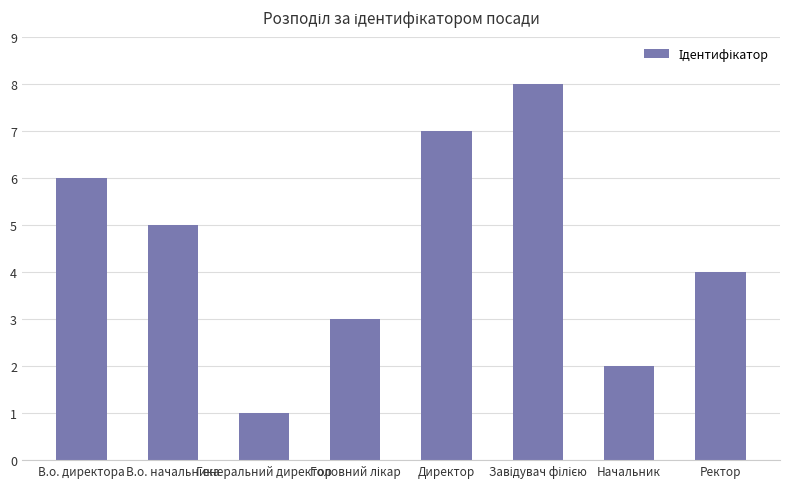

What is the greatest value displayed?

8